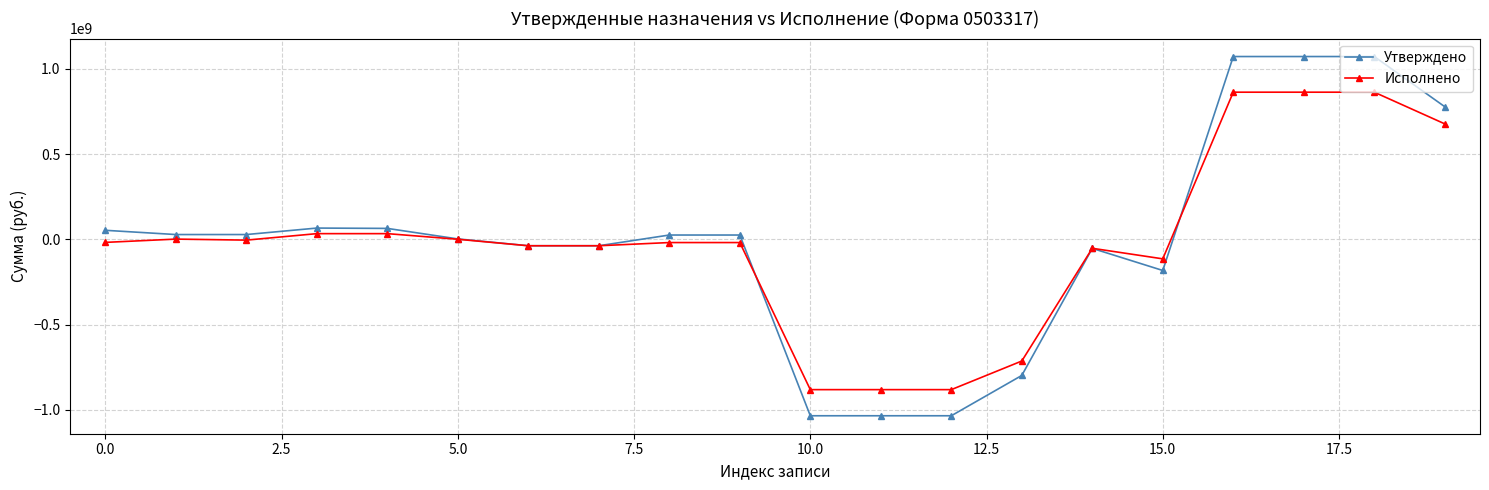

How many data points in Утверждено are above 24852862?

11